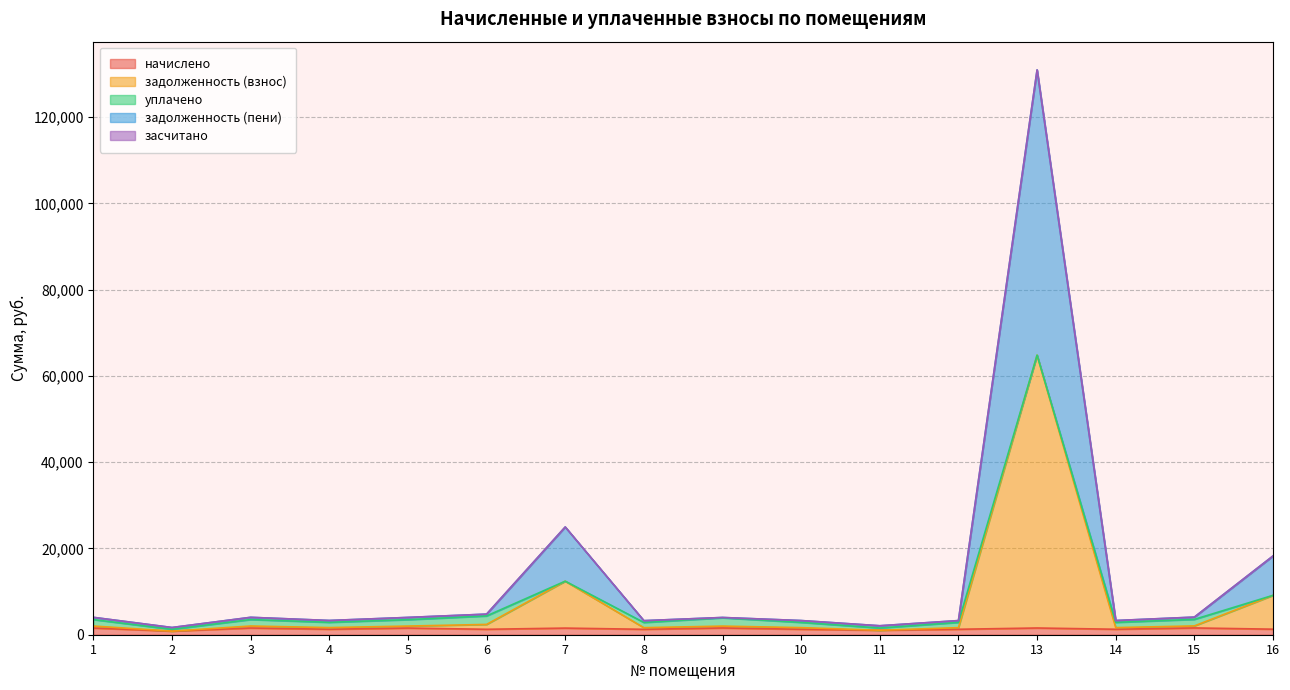

At which category is the sum across all series the highest?

13